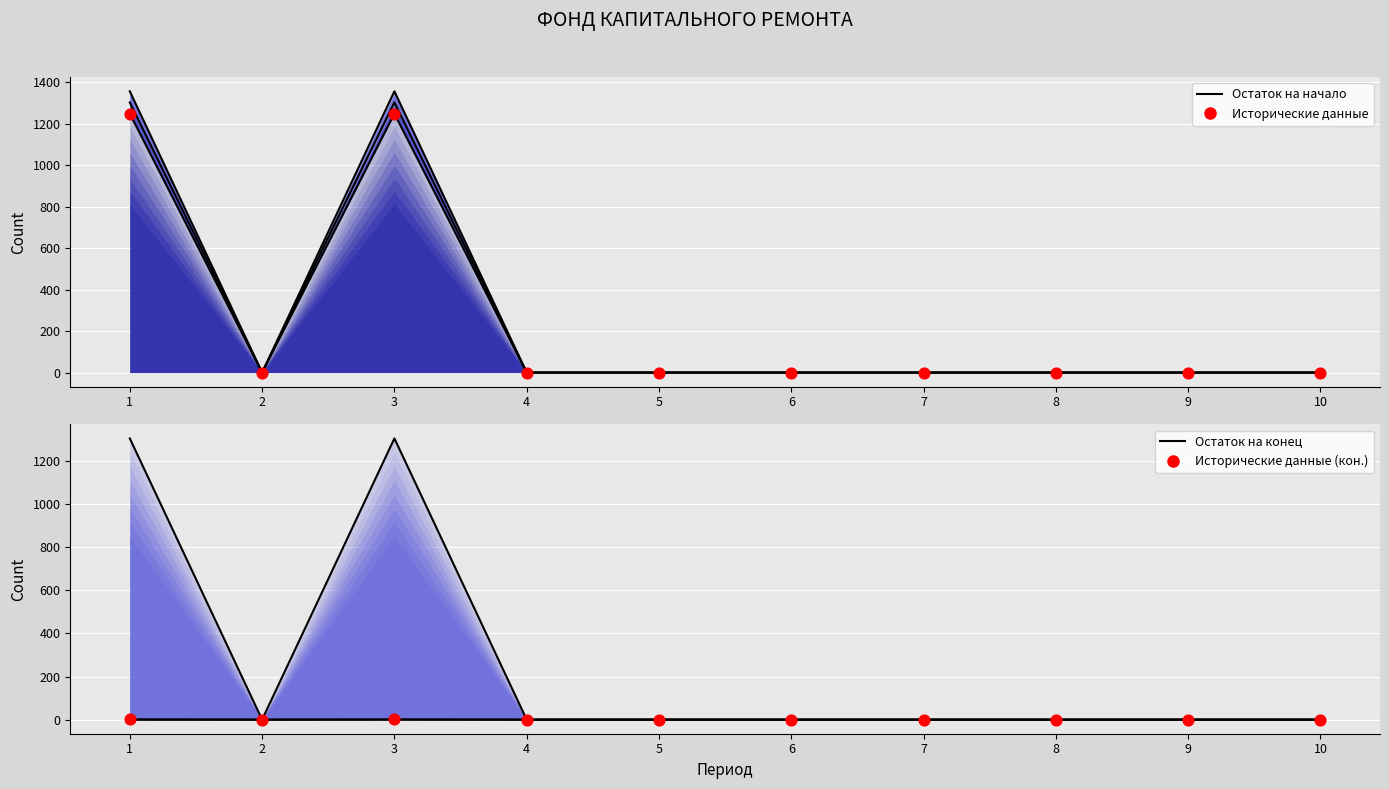

Which series contains the highest Y value?

Исторические данные